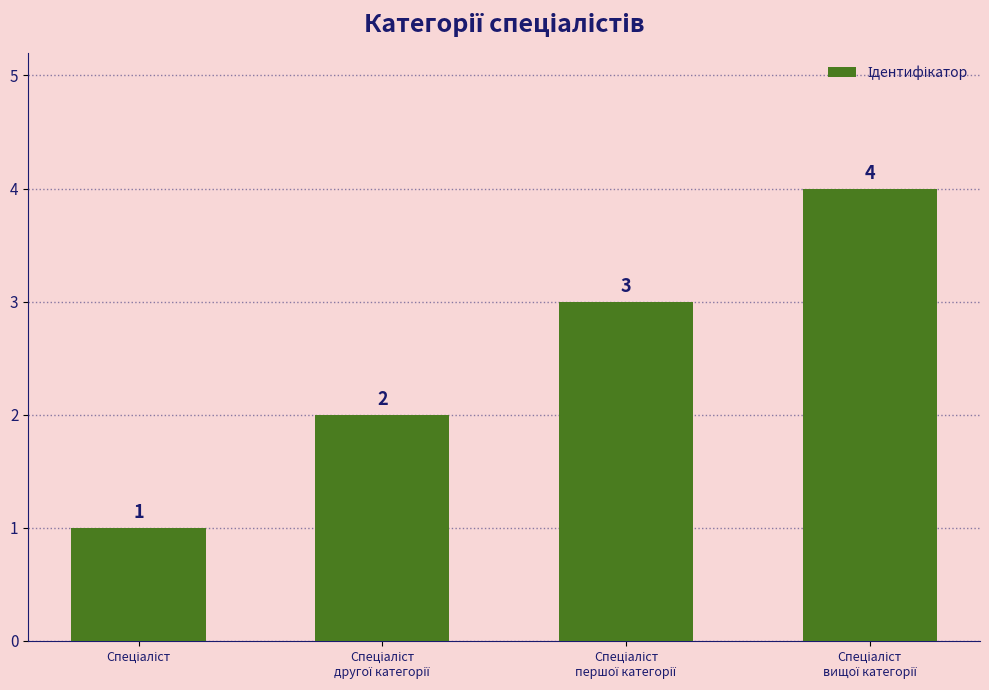

What is the value of the 4th bar from the left?

4